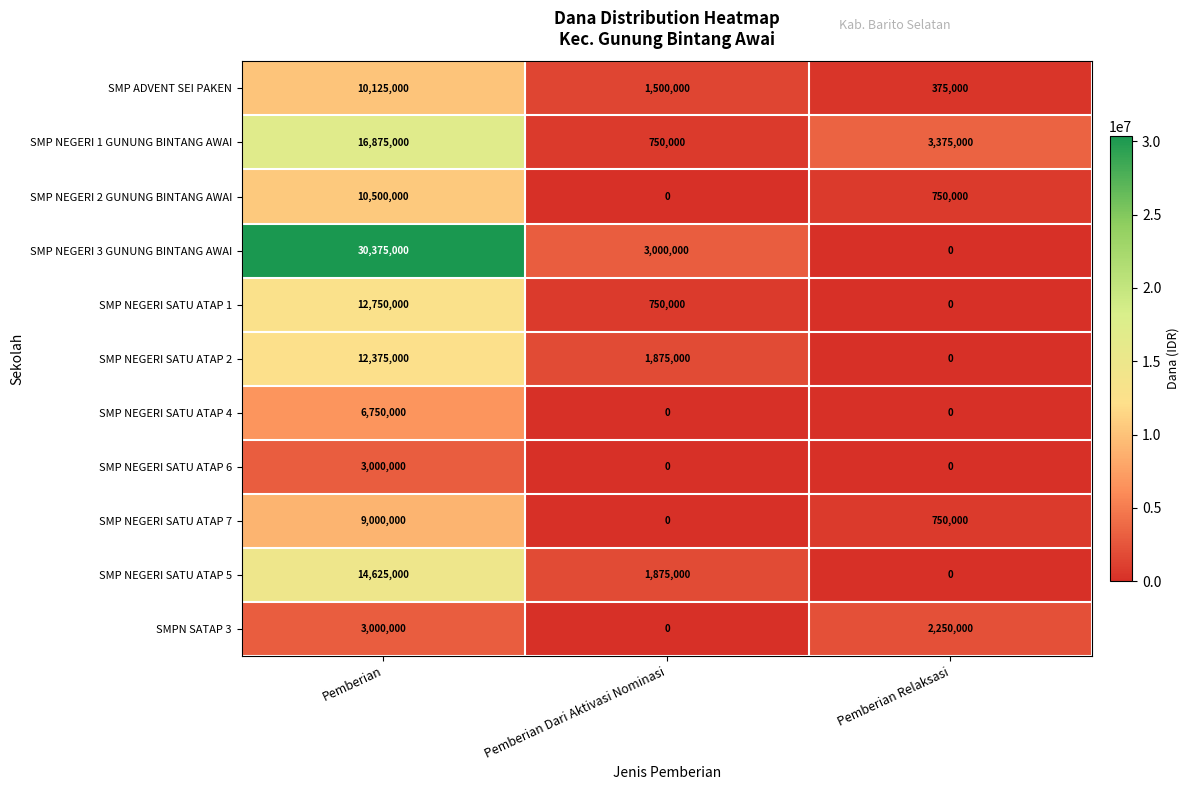

At which label is SMPN SATAP 3 closest to 1500000?

Pemberian Relaksasi